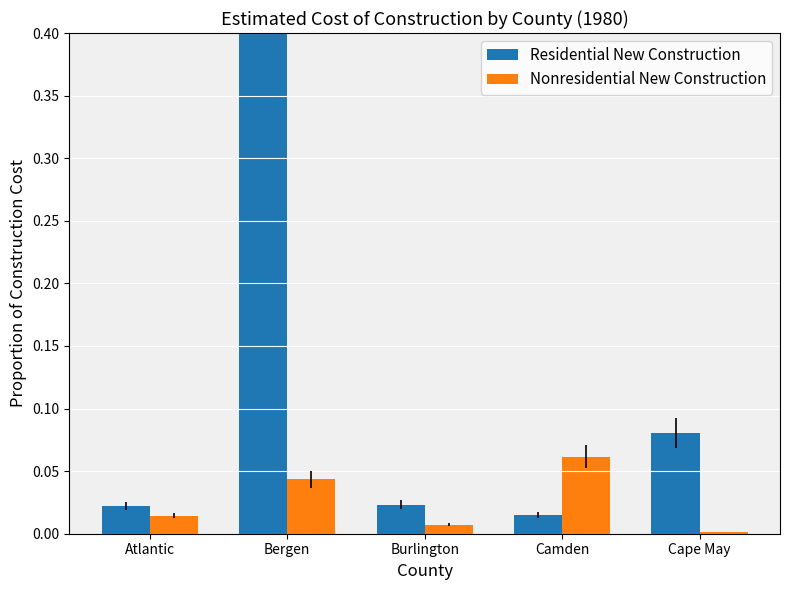

Reading left to right, what are all the values shown in this chart?

Residential New Construction: Atlantic=0.0	Bergen=1.0	Burlington=0.0	Camden=0.0	Cape May=0.1
Nonresidential New Construction: Atlantic=0.0	Bergen=0.0	Burlington=0.0	Camden=0.1	Cape May=0.0